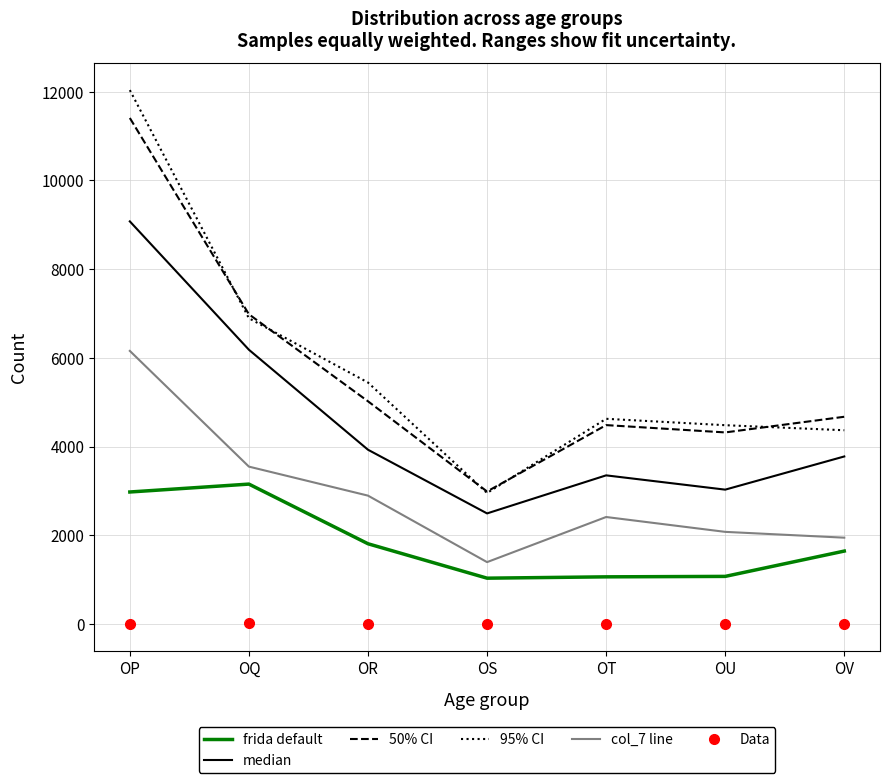

True or false: frida default and median cross at least once.

False